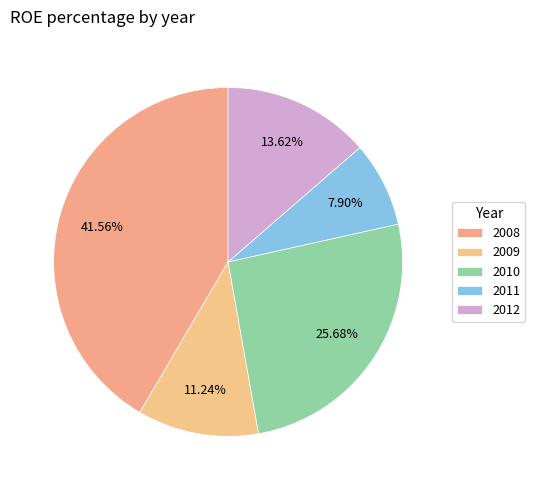

Count the number of slices in the pie.

5